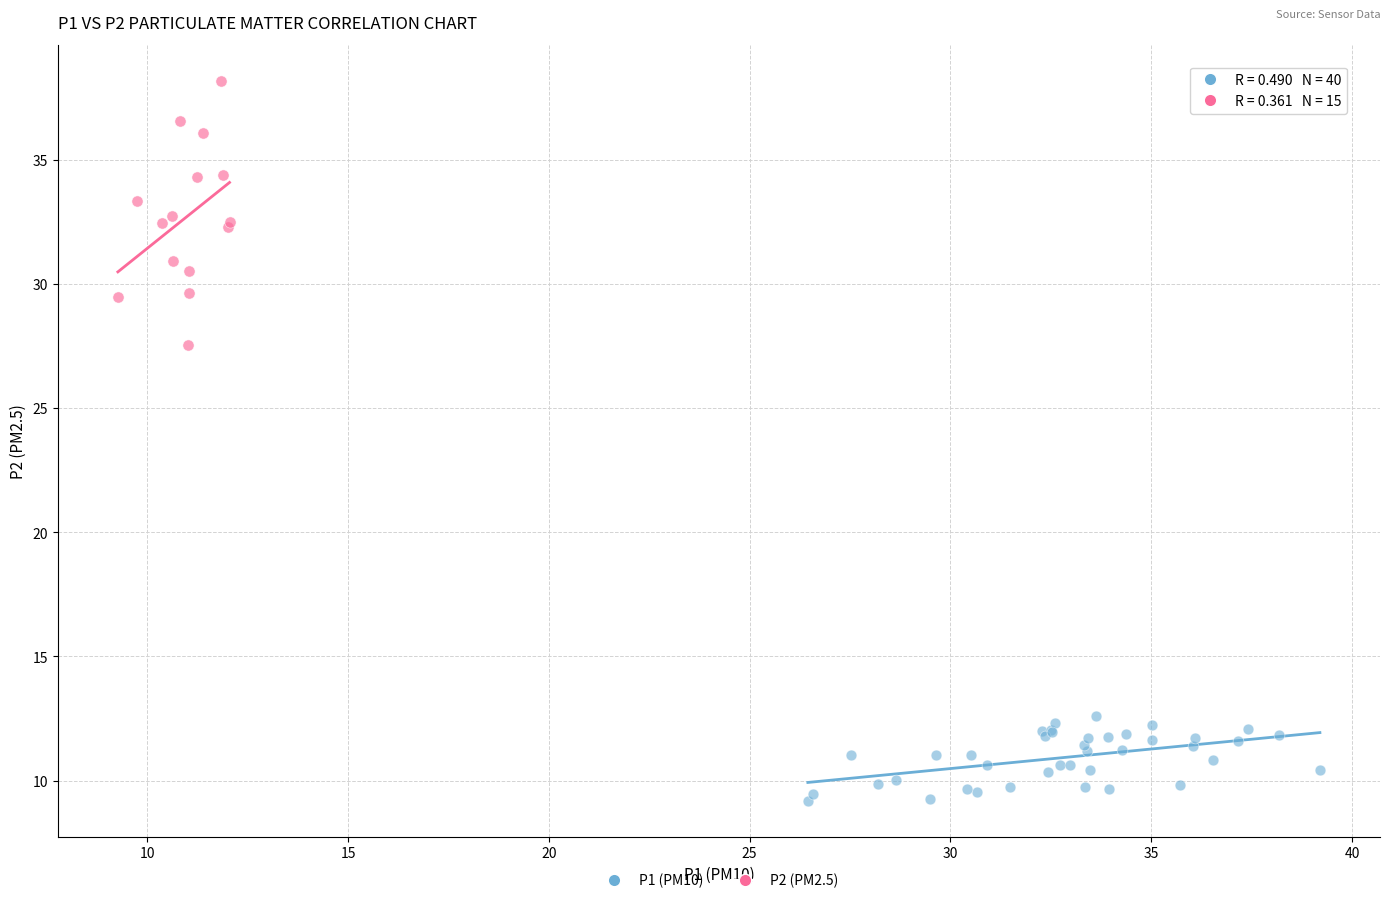

Which series has the widest spread of Y values?

P2 (PM2.5)